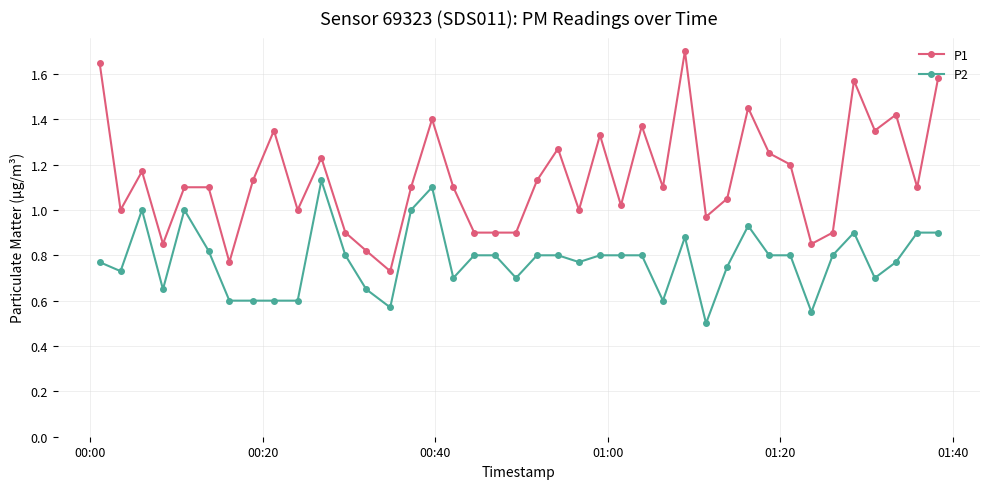

Which series has the largest total across all categories?

P1